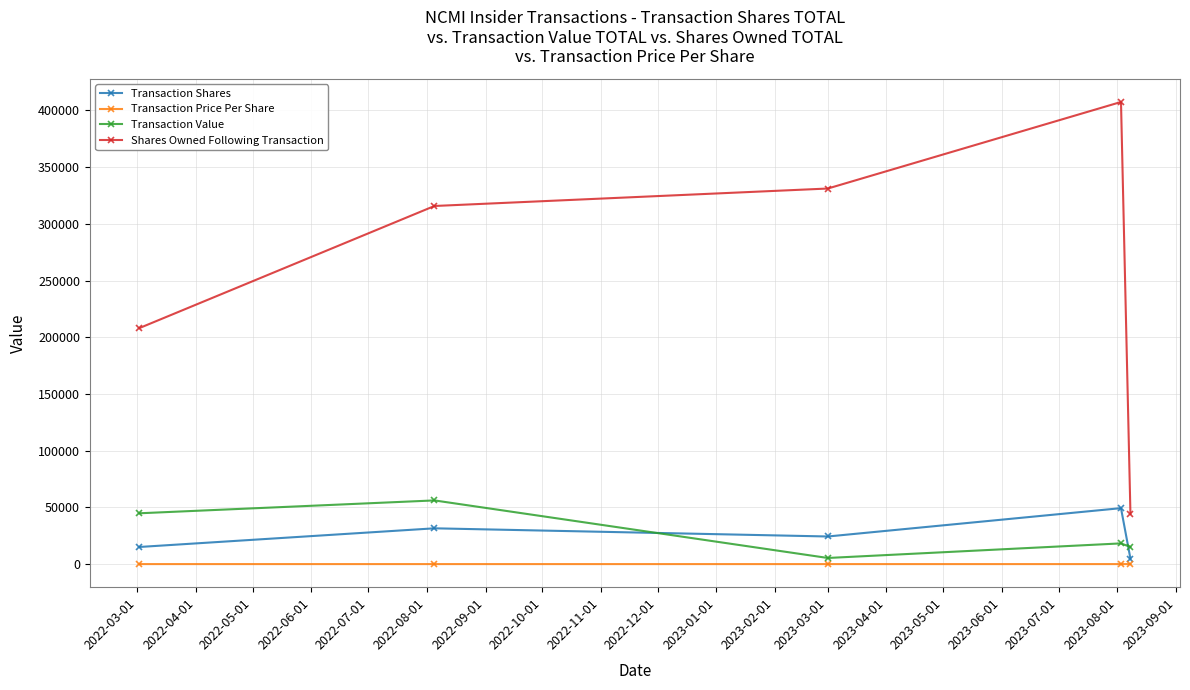

How many distinct data groups are displayed?

4